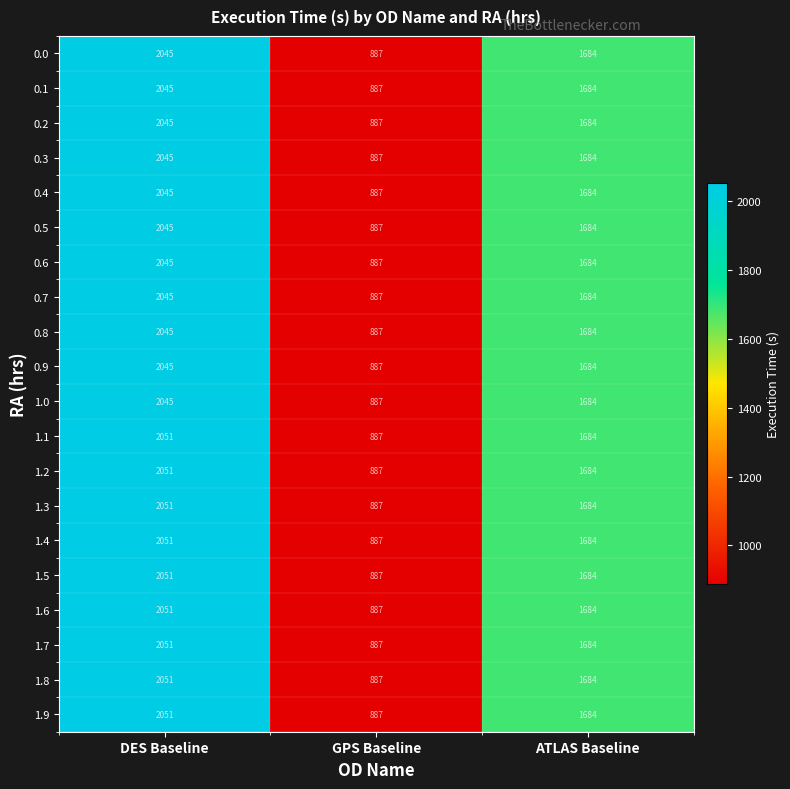

Rank the categories by 1.9 value from highest to lowest.

DES Baseline, ATLAS Baseline, GPS Baseline